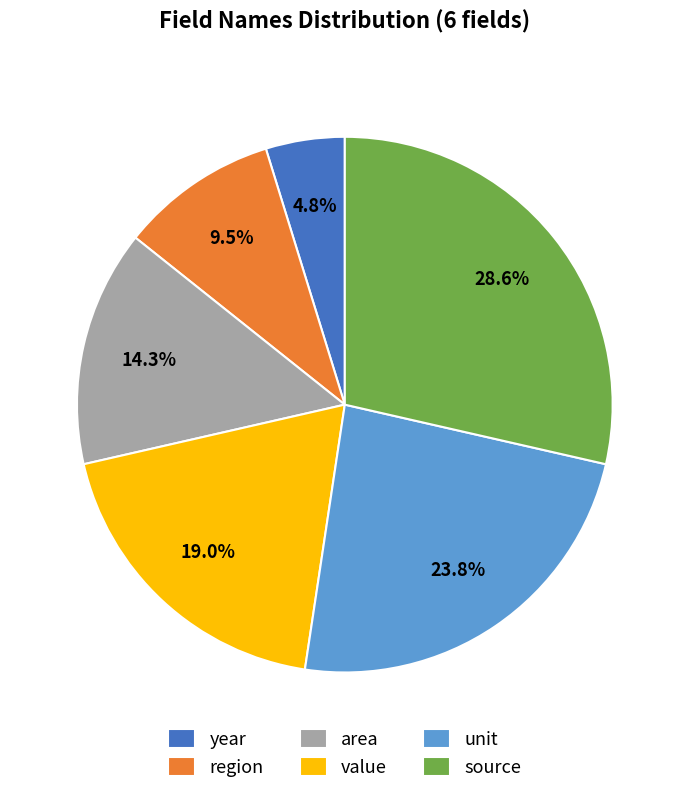

Which has a higher value, source or area?

source